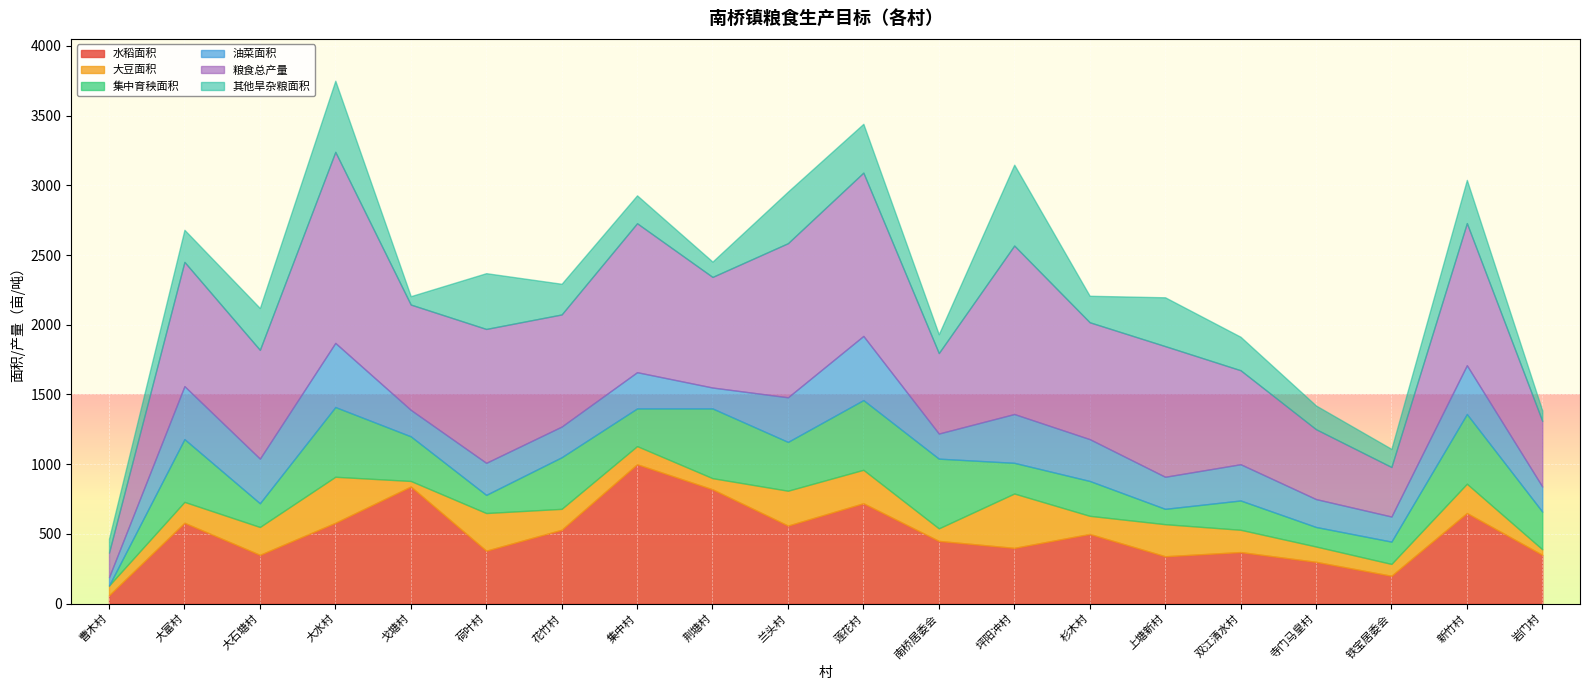

The 其他旱杂粮面积 series shows 295 at 寺门马皇村. True or false?

False